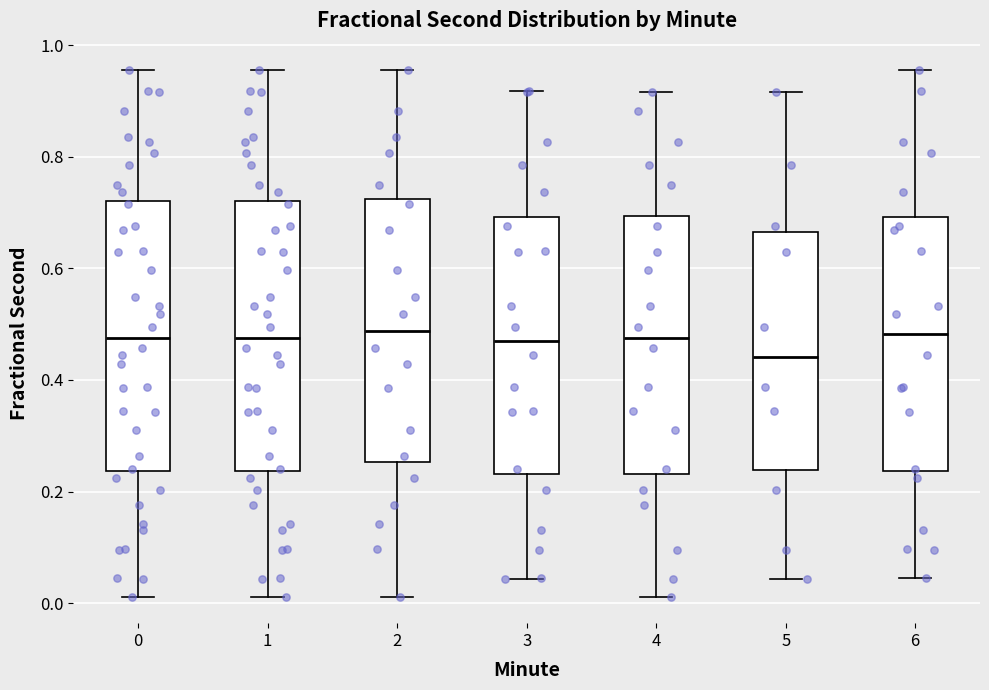

Reading left to right, transcribe this box plot: for each box, give where its median line is, the range the box spans, and where its two whiskers end, as read against the y-axis. The values are not printed on the chart, so give them approximately, as read against the axis.

0: median 0.48, box 0.24 to 0.72, whiskers 0.02 to 0.96
1: median 0.48, box 0.24 to 0.72, whiskers 0.02 to 0.96
2: median 0.48, box 0.26 to 0.72, whiskers 0.02 to 0.96
3: median 0.46, box 0.24 to 0.70, whiskers 0.04 to 0.92
4: median 0.48, box 0.24 to 0.70, whiskers 0.02 to 0.92
5: median 0.44, box 0.24 to 0.66, whiskers 0.04 to 0.92
6: median 0.48, box 0.24 to 0.70, whiskers 0.04 to 0.96